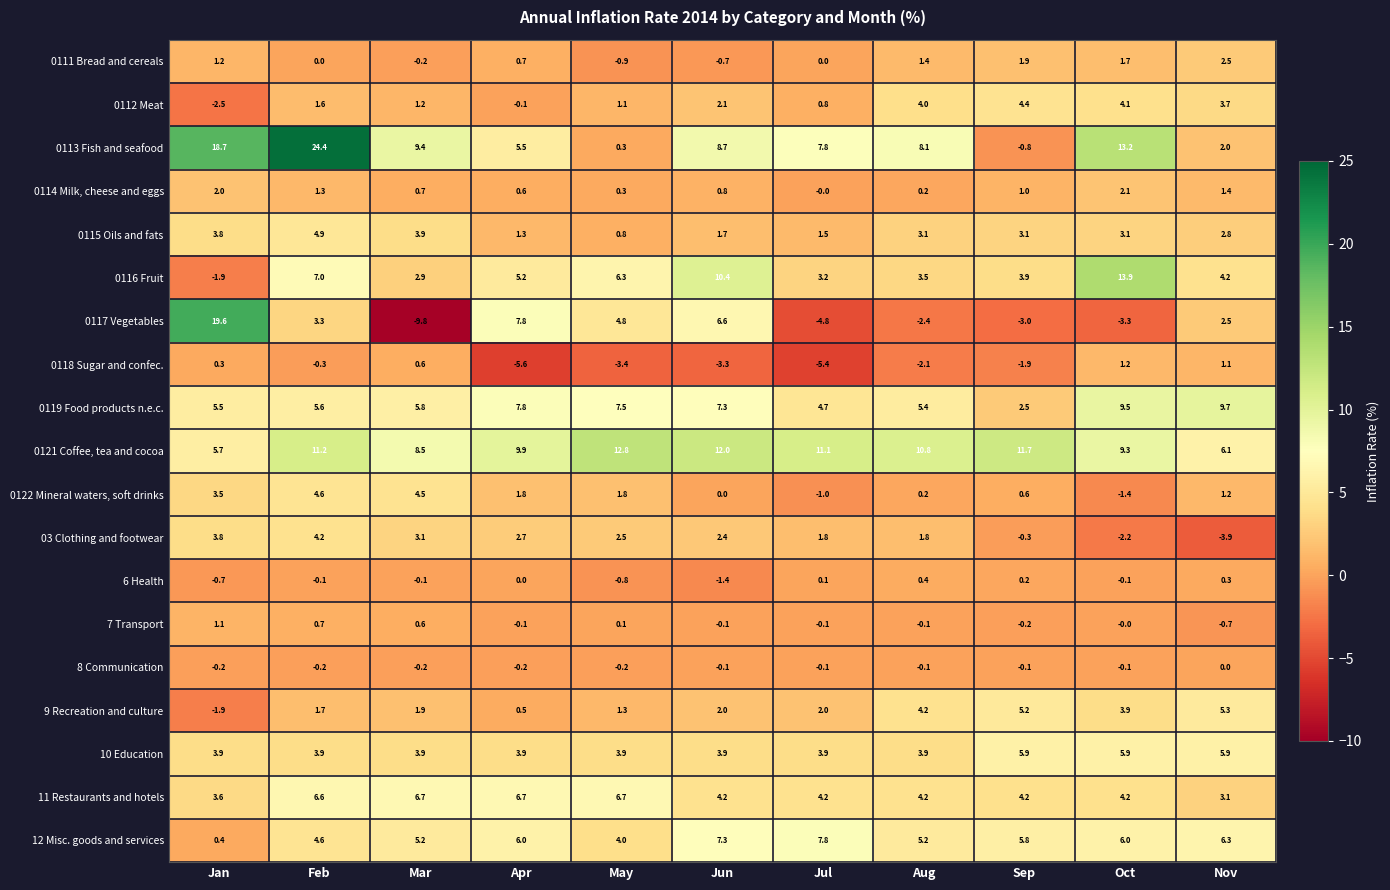

At which category does the chart reach its peak across all series?

Feb